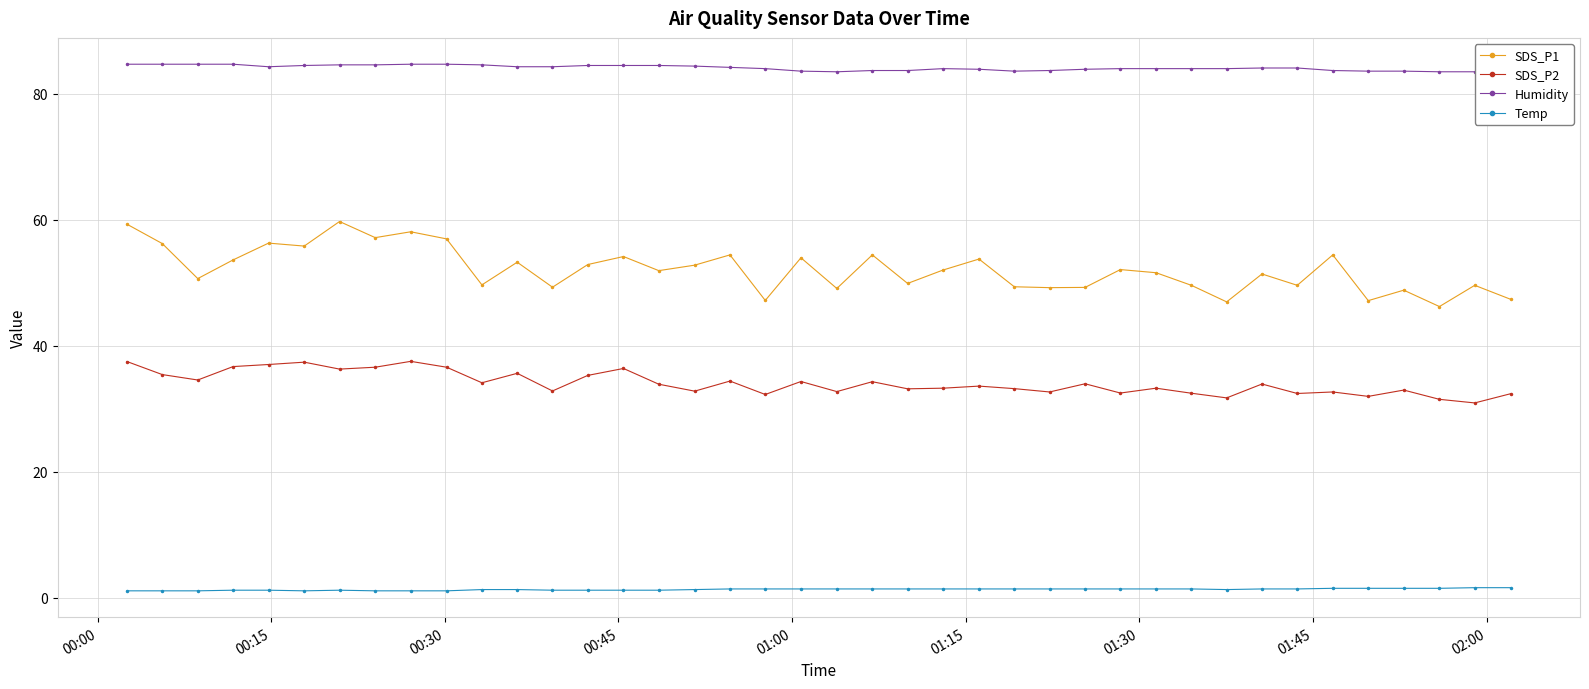

List the series in order of their overall mean, lowest first.

Temp, SDS_P2, SDS_P1, Humidity